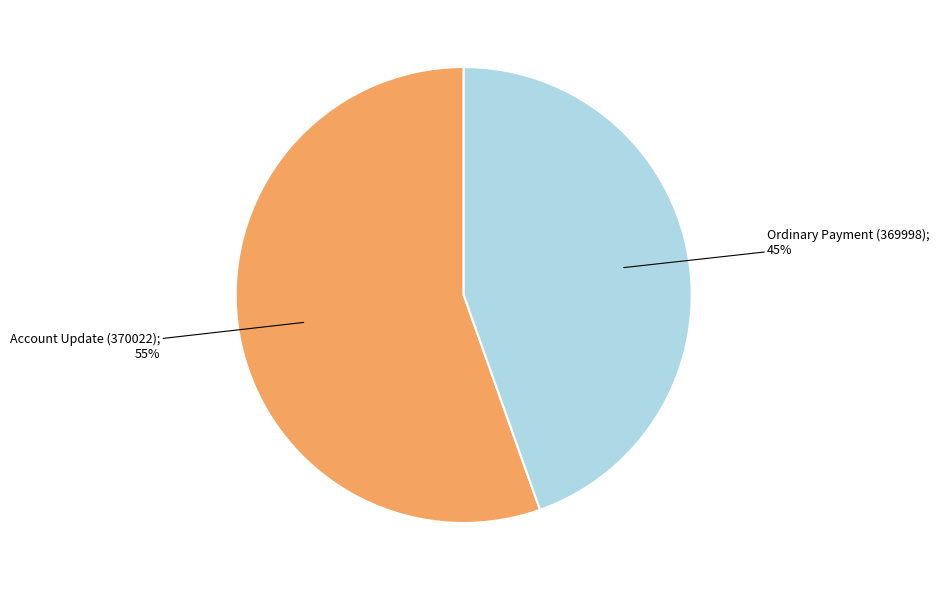

Is there a majority slice in this chart?

Yes